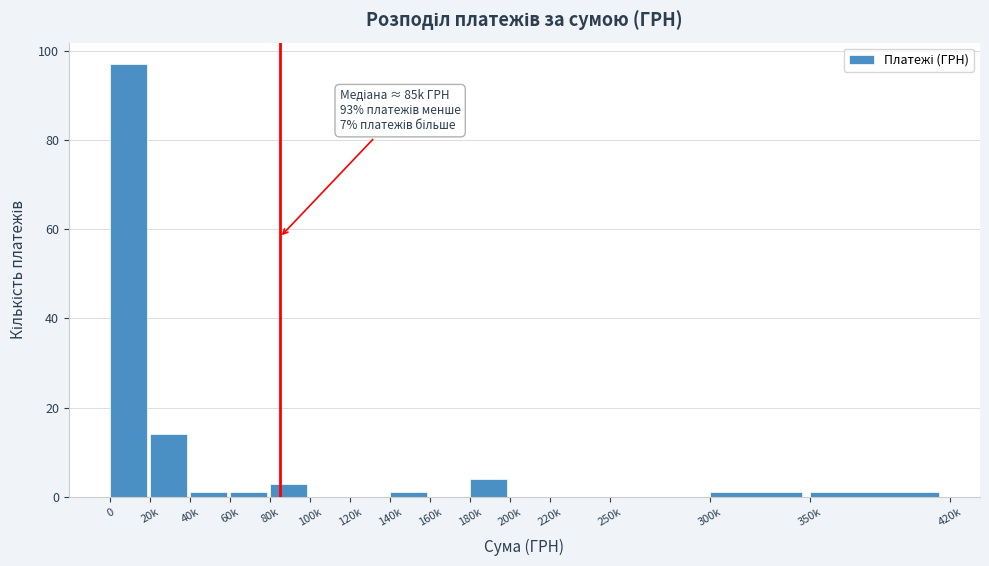

Reading right to left, list all the values displayed in this chart.

350k=1	300k=1	250k=0	220k=0	200k=0	180k=4	160k=0	140k=1	120k=0	100k=0	80k=3	60k=1	40k=1	20k=14	0=97